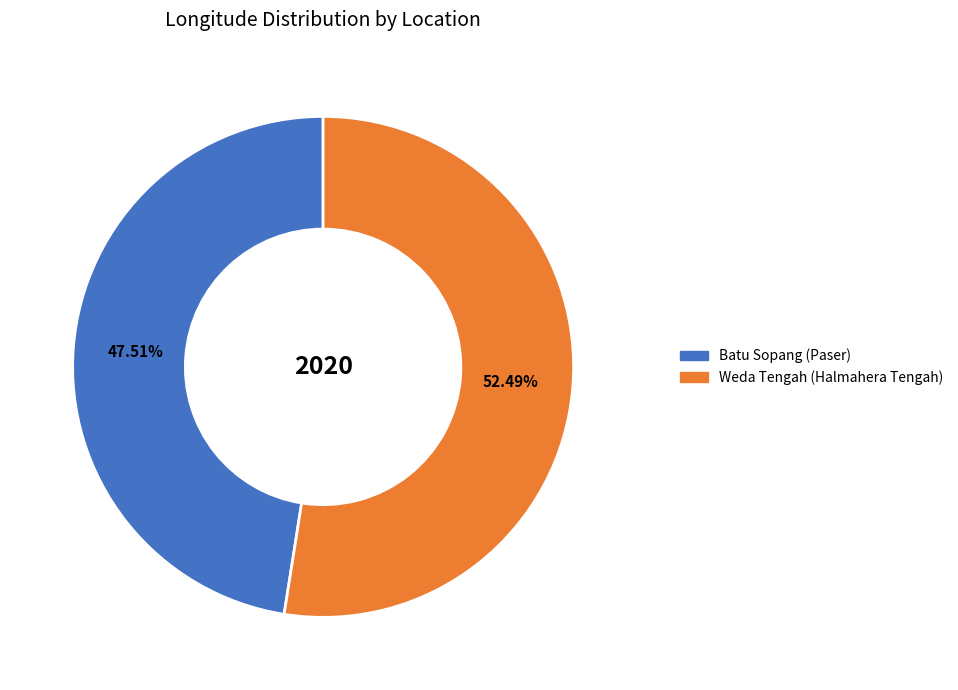

How many segments does this pie chart have?

2